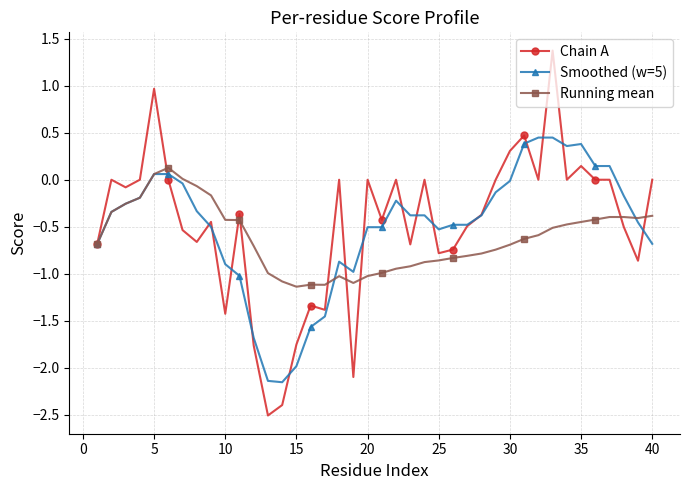

Is this an area chart (filled region under the line)?

No